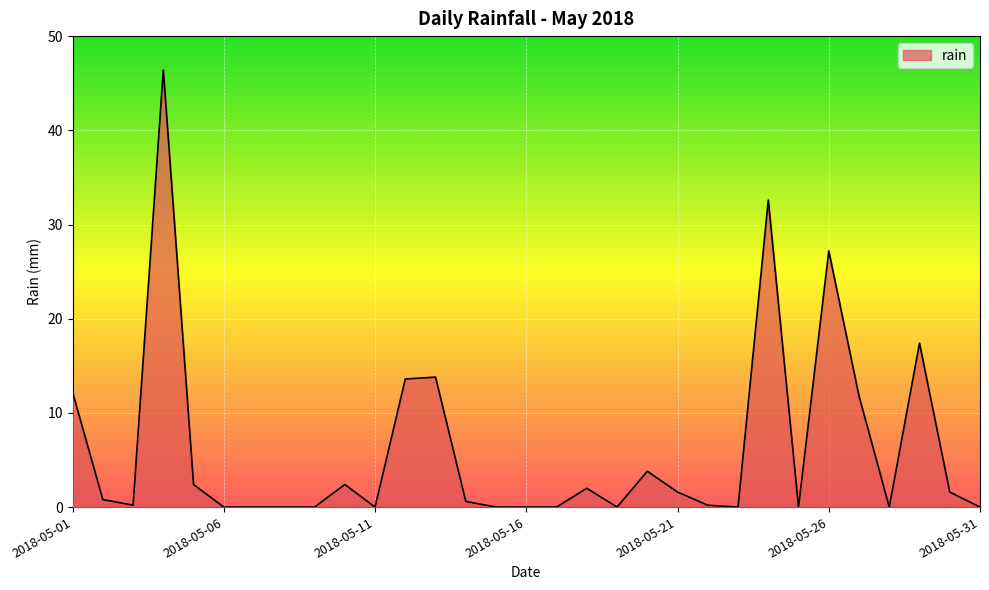

How many lines are shown in the chart?

1